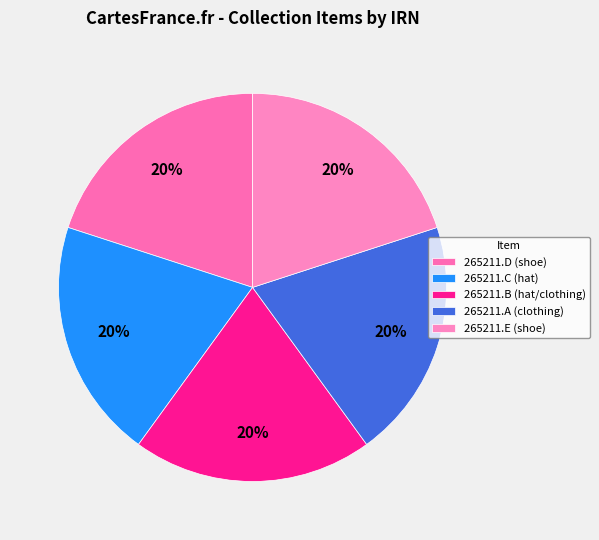

To the nearest percent, what is the combined percentage of 265211.C (hat) and 265211.E (shoe)?

40%